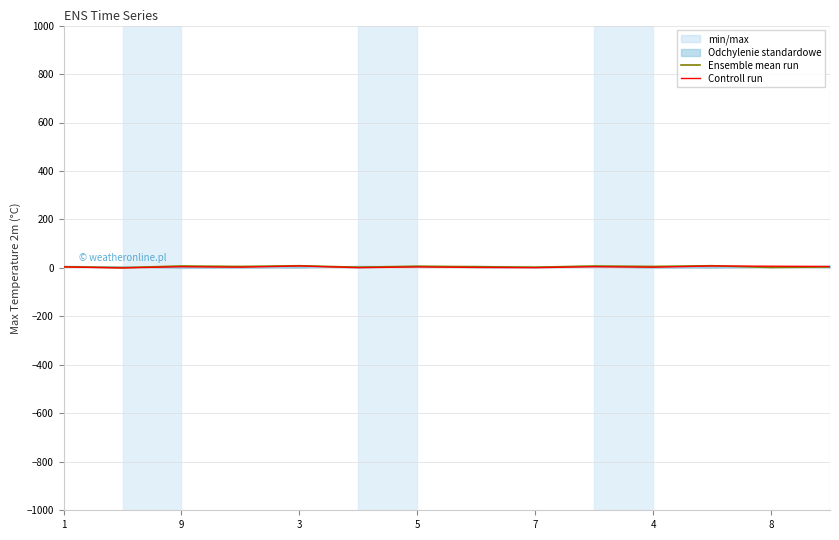

What is the total value across all series at 3?

17